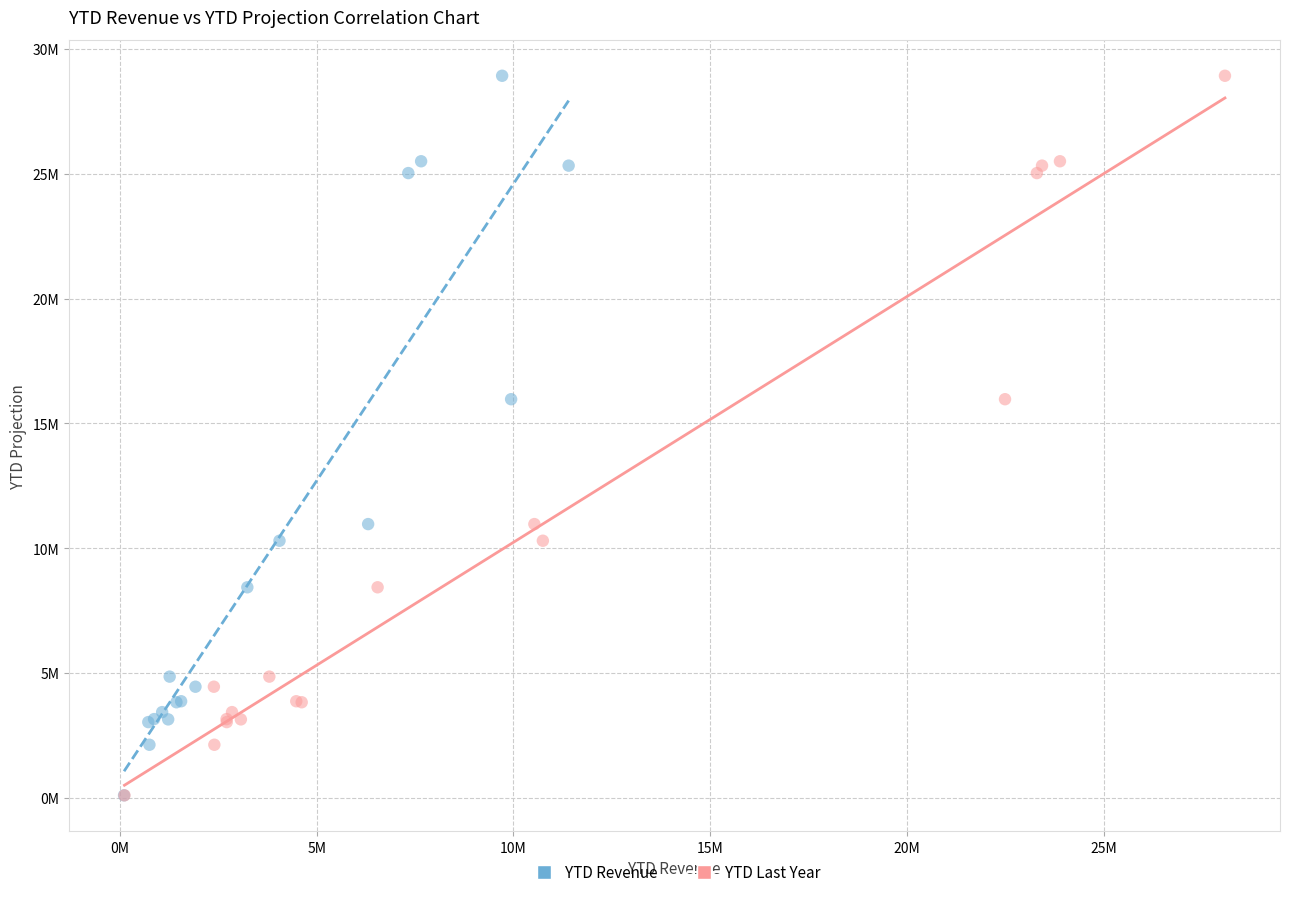

What are all the series names shown in the legend?

YTD Revenue, YTD Last Year